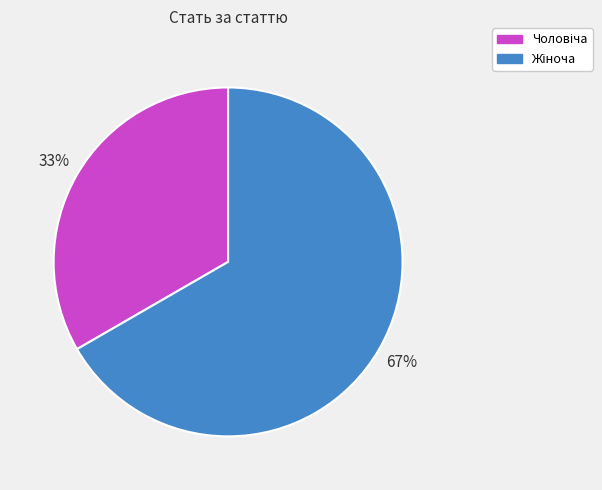

Is there a majority slice in this chart?

Yes